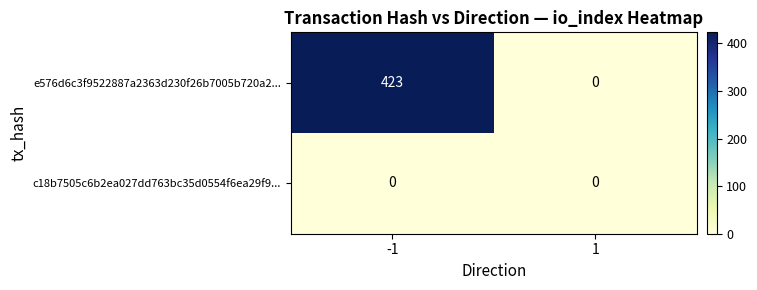

Which series has the largest total across all categories?

e576d6c3f9522887a2363d230f26b7005b720a2...